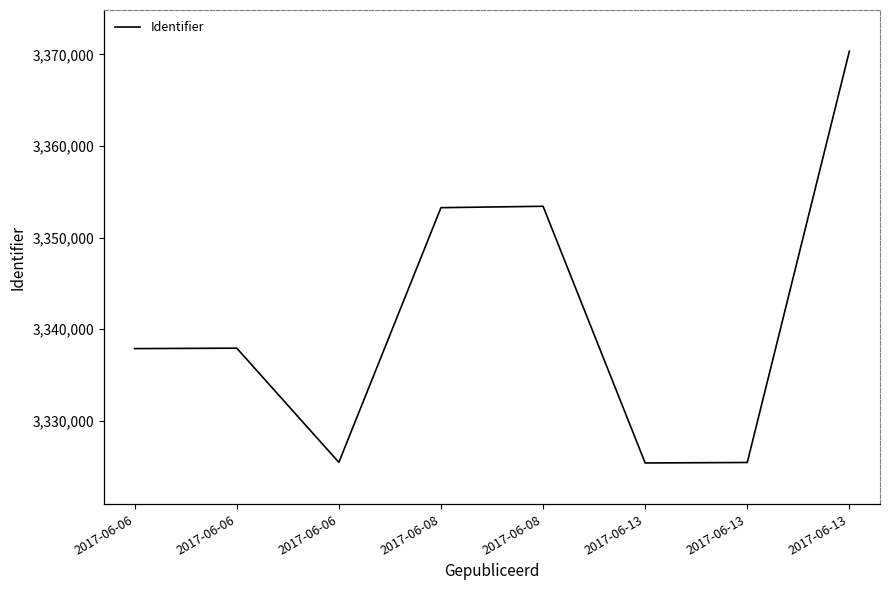

At which category does the data reach its first local valley?

2017-06-06